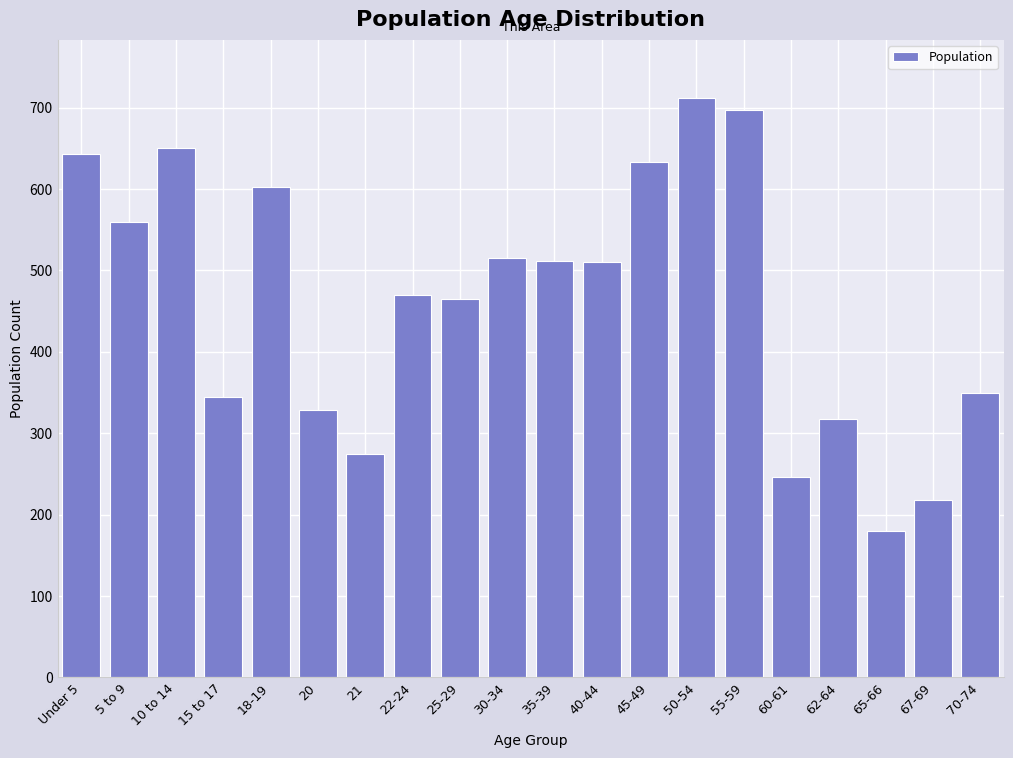

The value at 25-29 is 671. True or false?

False